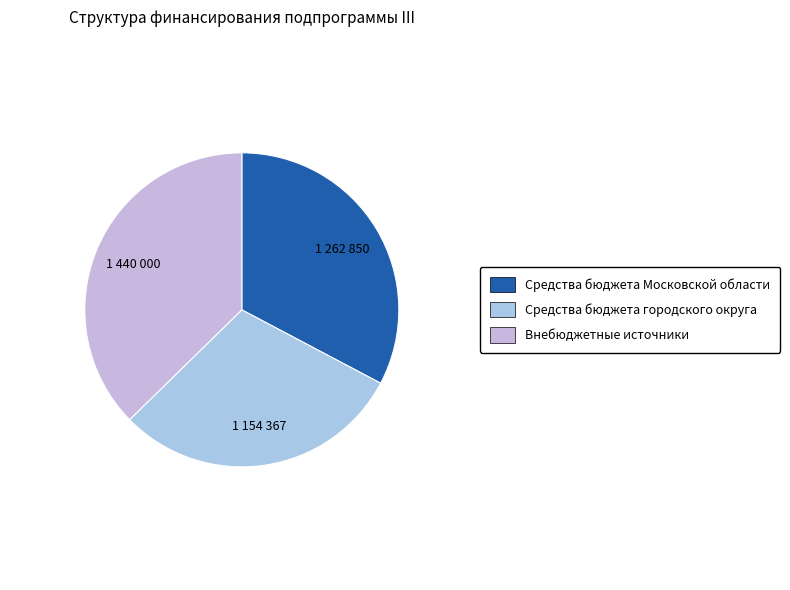

Between Средства бюджета Московской области and Внебюджетные источники, which is larger?

Внебюджетные источники